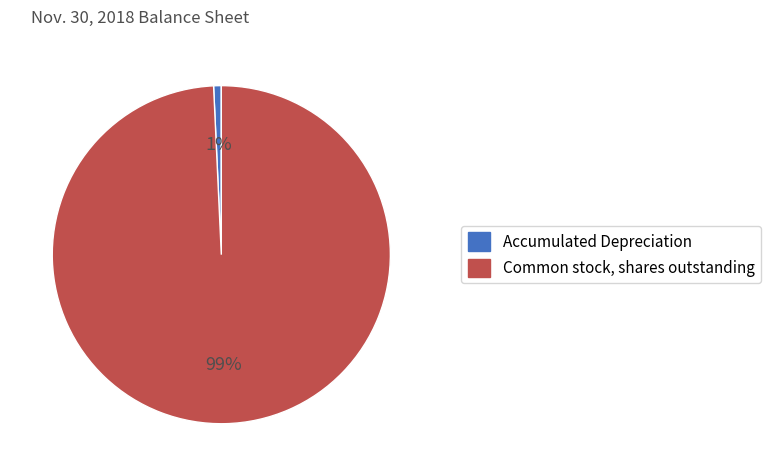

Which category has the biggest portion of the pie?

Common stock, shares outstanding